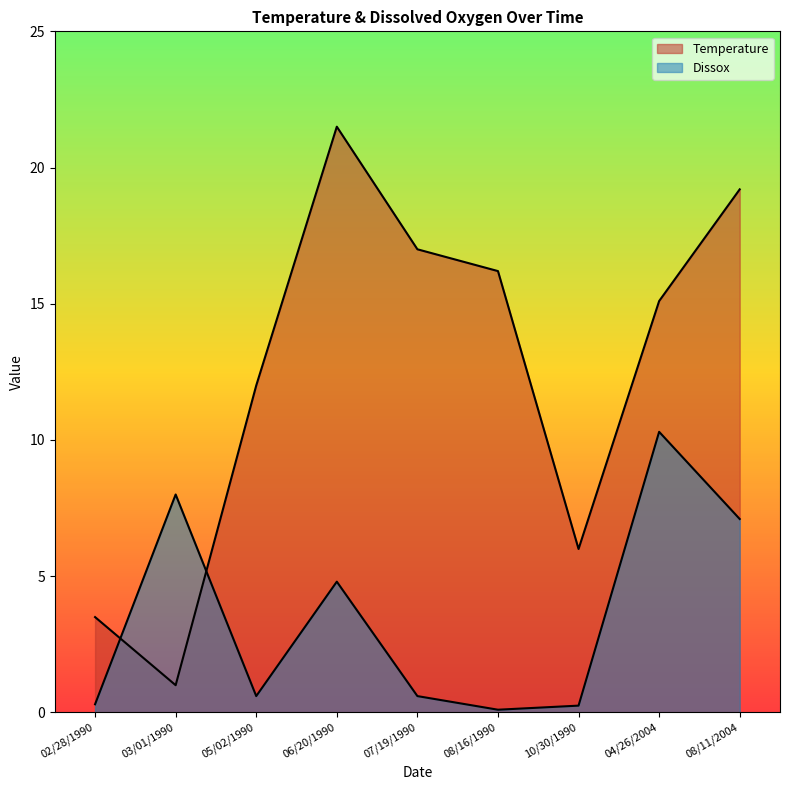

The Dissox series shows 1.0 at 07/19/1990. True or false?

False